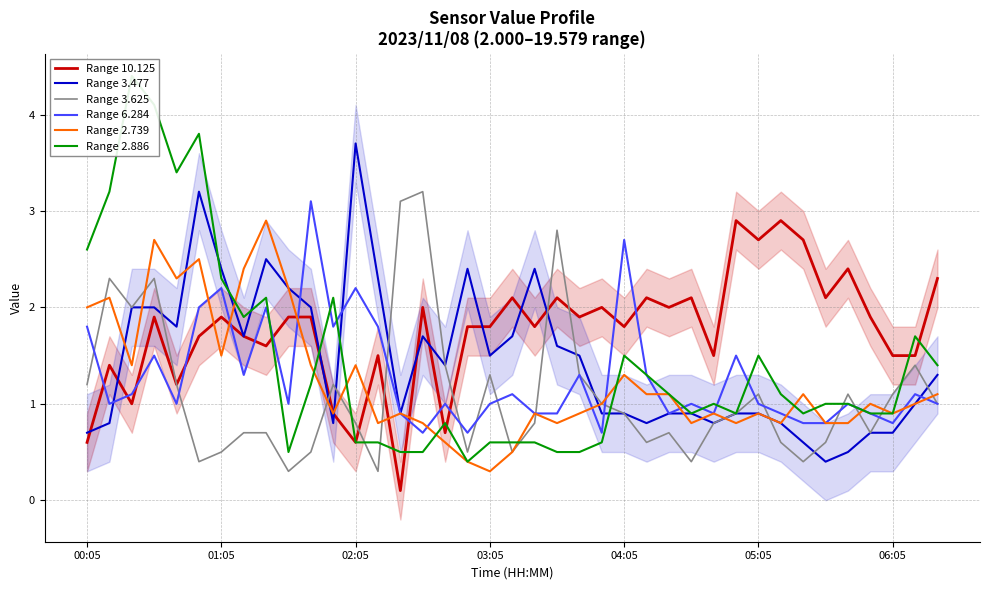

Is it true that Range 6.284 equals 0.6 at 06:05?

False